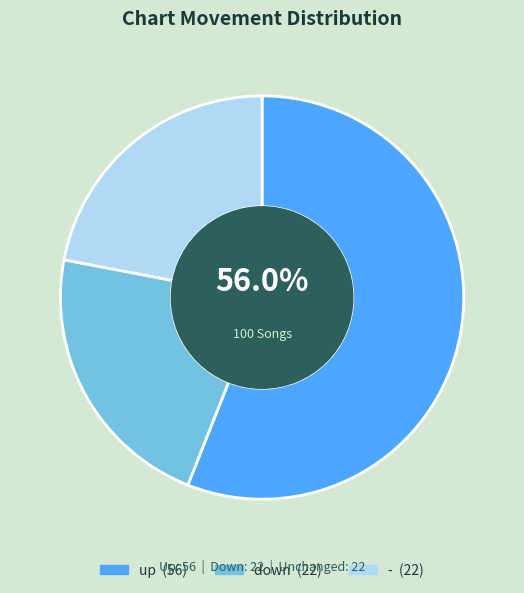

Approximately how many times larger is the value at - compared to down?

1.0